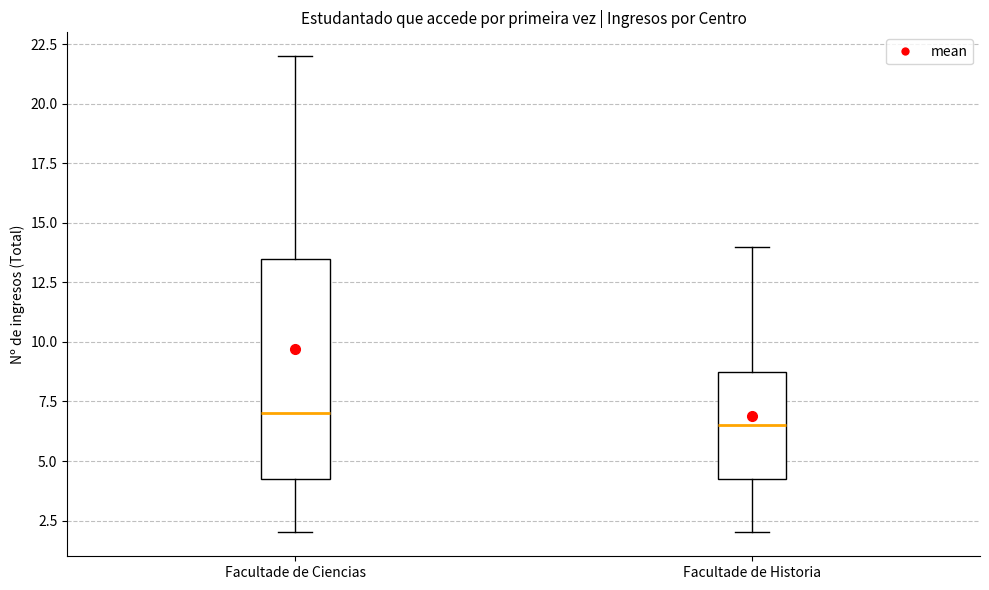

Reading left to right, transcribe this box plot: for each box, give where its median line is, the range the box spans, and where its two whiskers end, as read against the y-axis. The values are not printed on the chart, so give them approximately, as read against the axis.

Facultade de Ciencias: median 7.0, box 4.5 to 13.5, whiskers 2.0 to 22.0
Facultade de Historia: median 6.5, box 4.5 to 9.0, whiskers 2.0 to 14.0